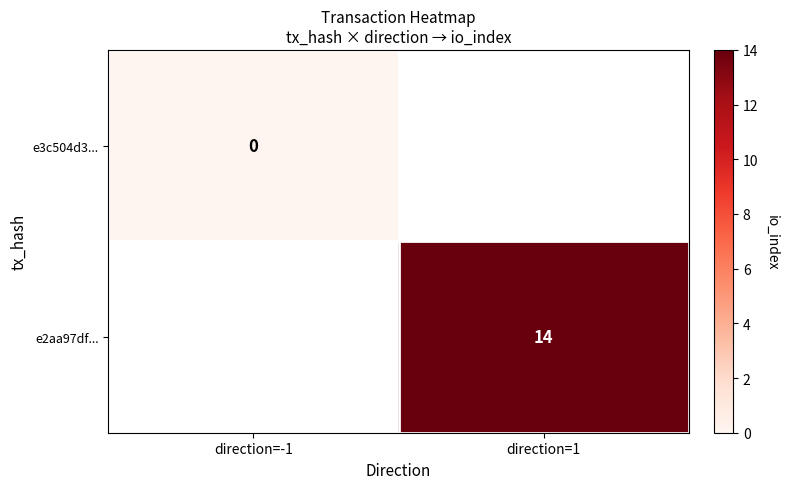

At which label does e3c504d3... reach its peak?

direction=-1